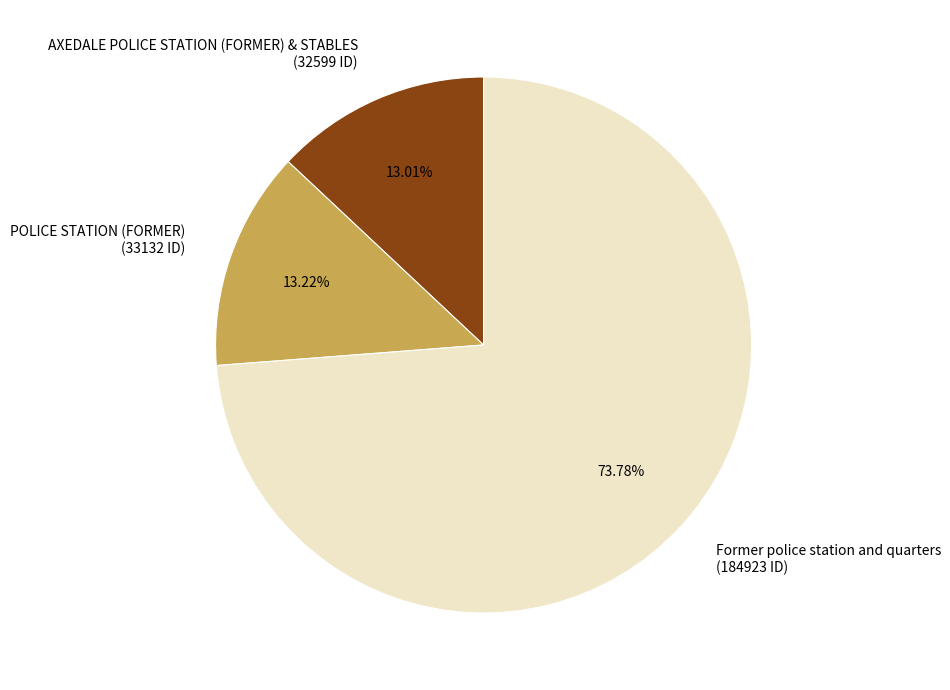

What is the largest slice in the pie chart?

Former police station and quarters